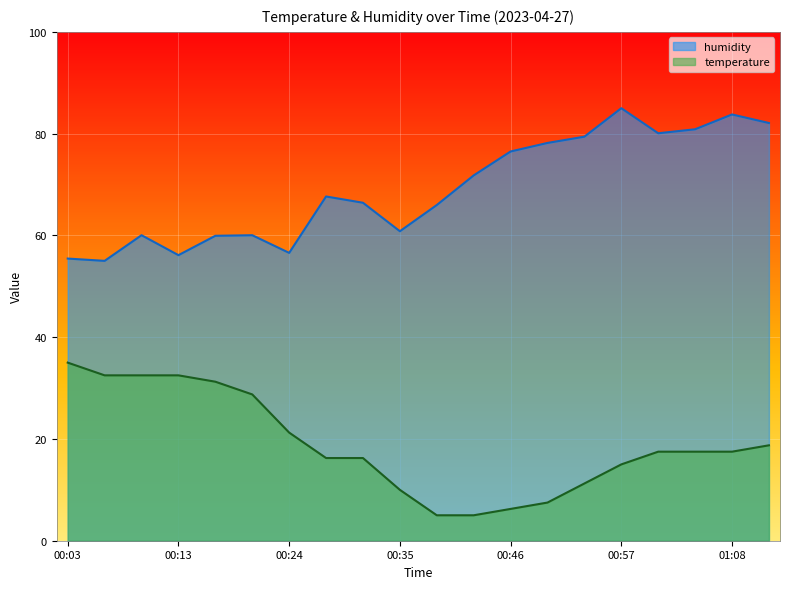

The temperature series shows 8.5 at 00:46. True or false?

False